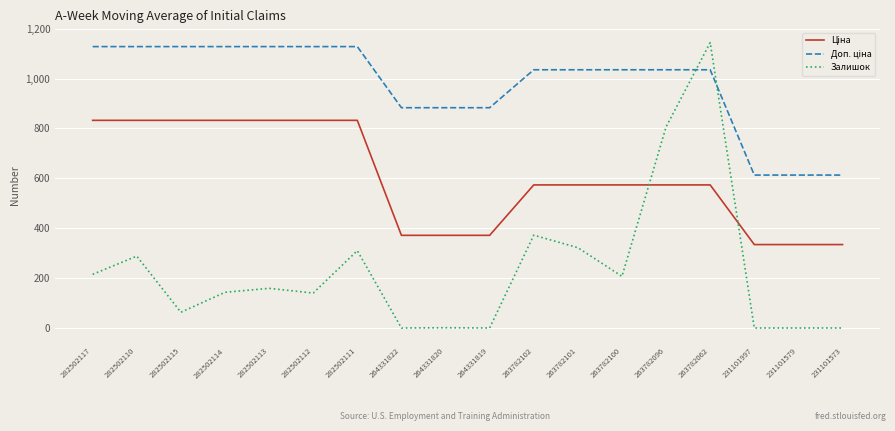

The Залишок series shows 806.0 at 263782096. True or false?

True